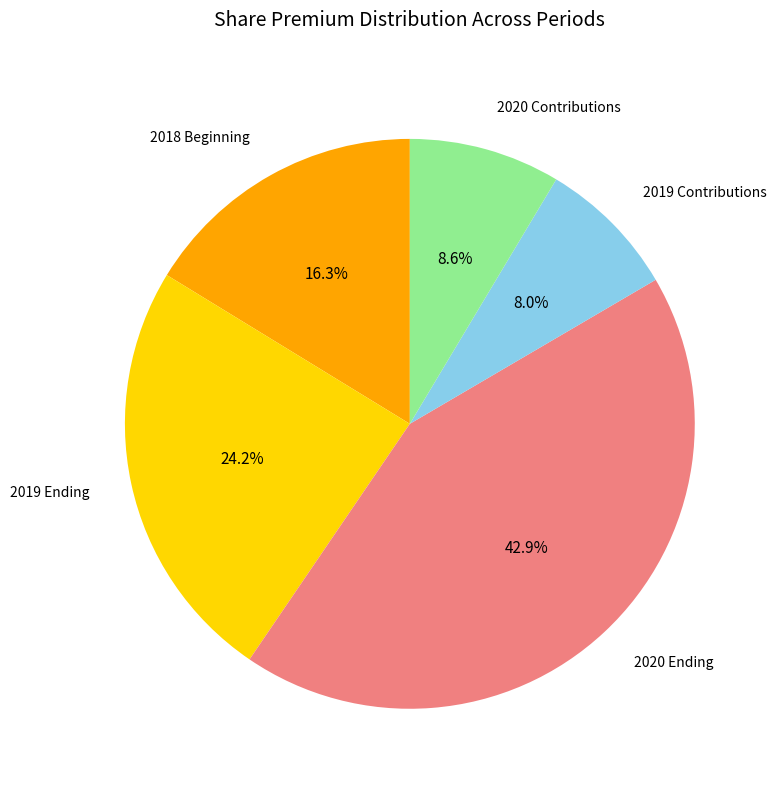

Count the number of slices in the pie.

5